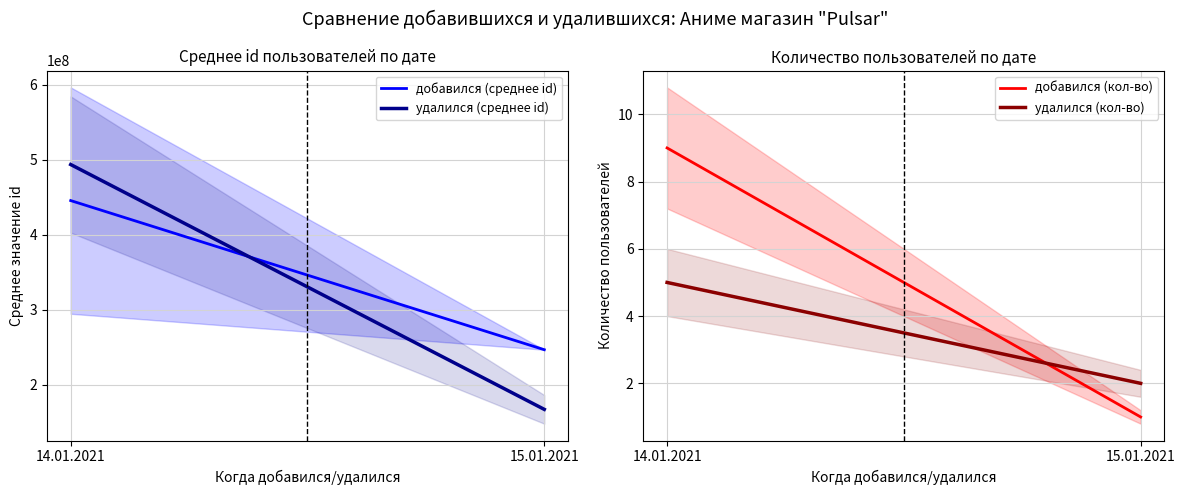

How many lines are shown in the chart?

4